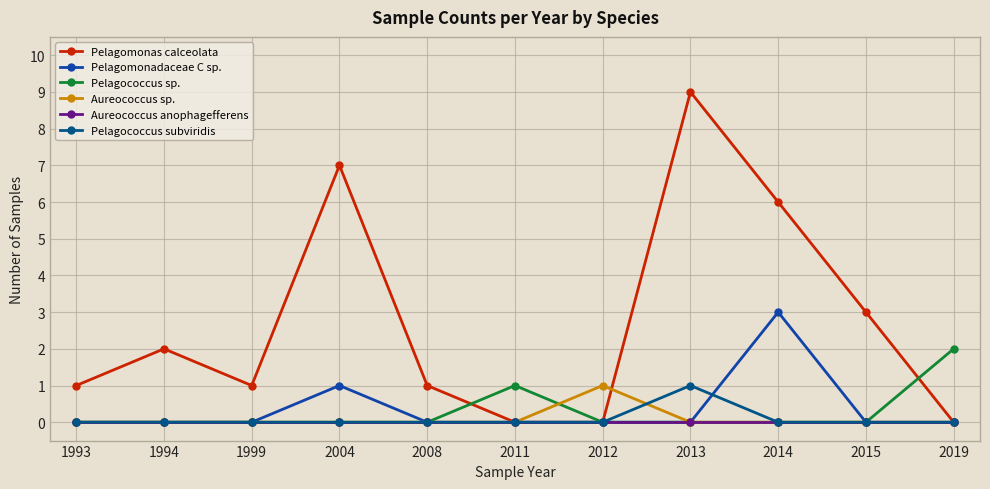

True or false: Pelagococcus subviridis has a value of 0 at 2008.

True